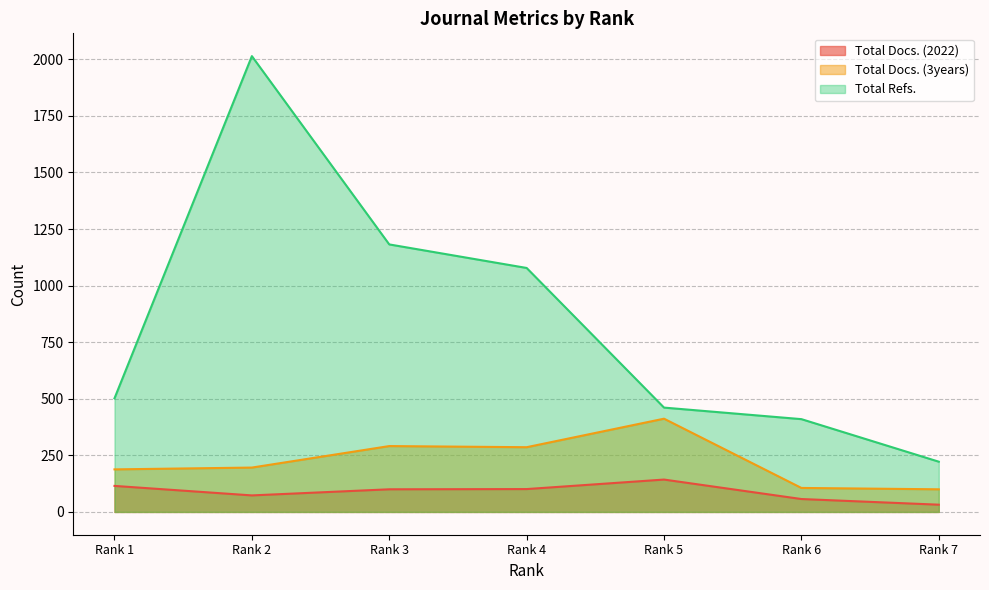

Rank the series by their maximum value, from highest to lowest.

Total Refs., Total Docs. (3years), Total Docs. (2022)